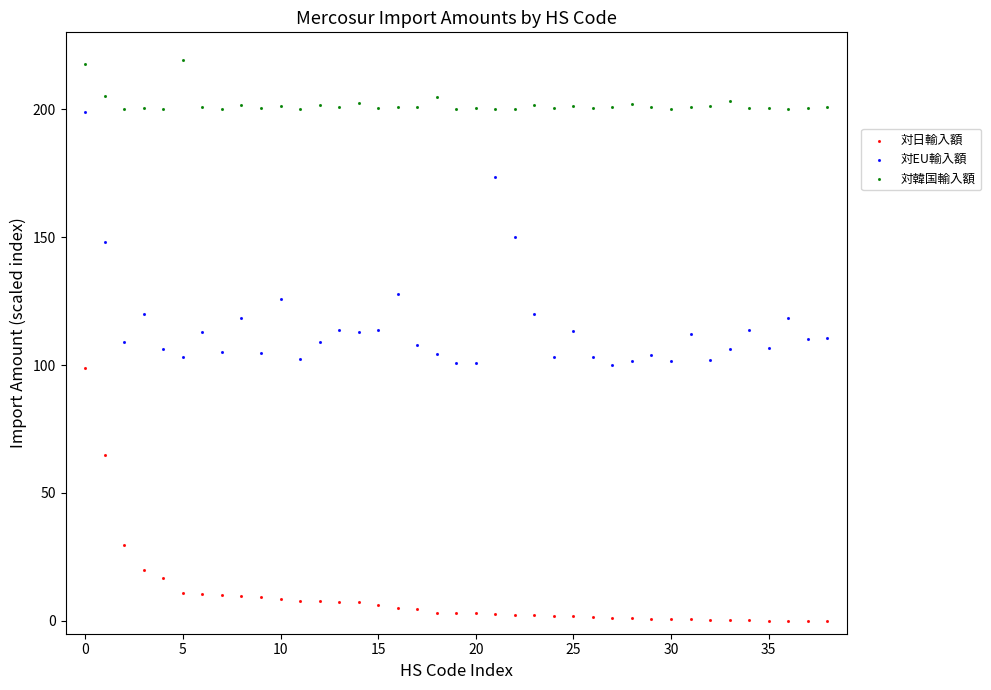

Which series reaches the minimum Y coordinate?

対日輸入額